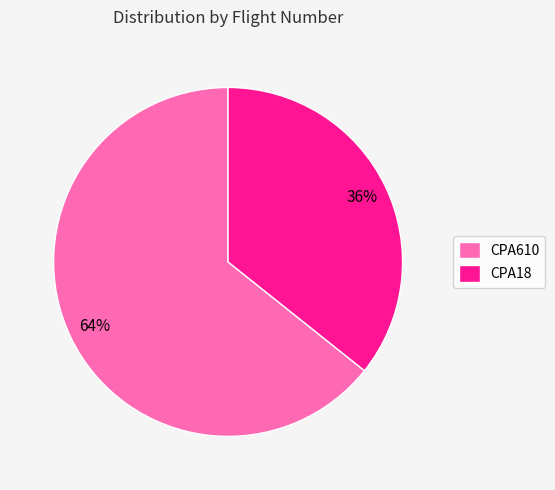

How many segments does this pie chart have?

2